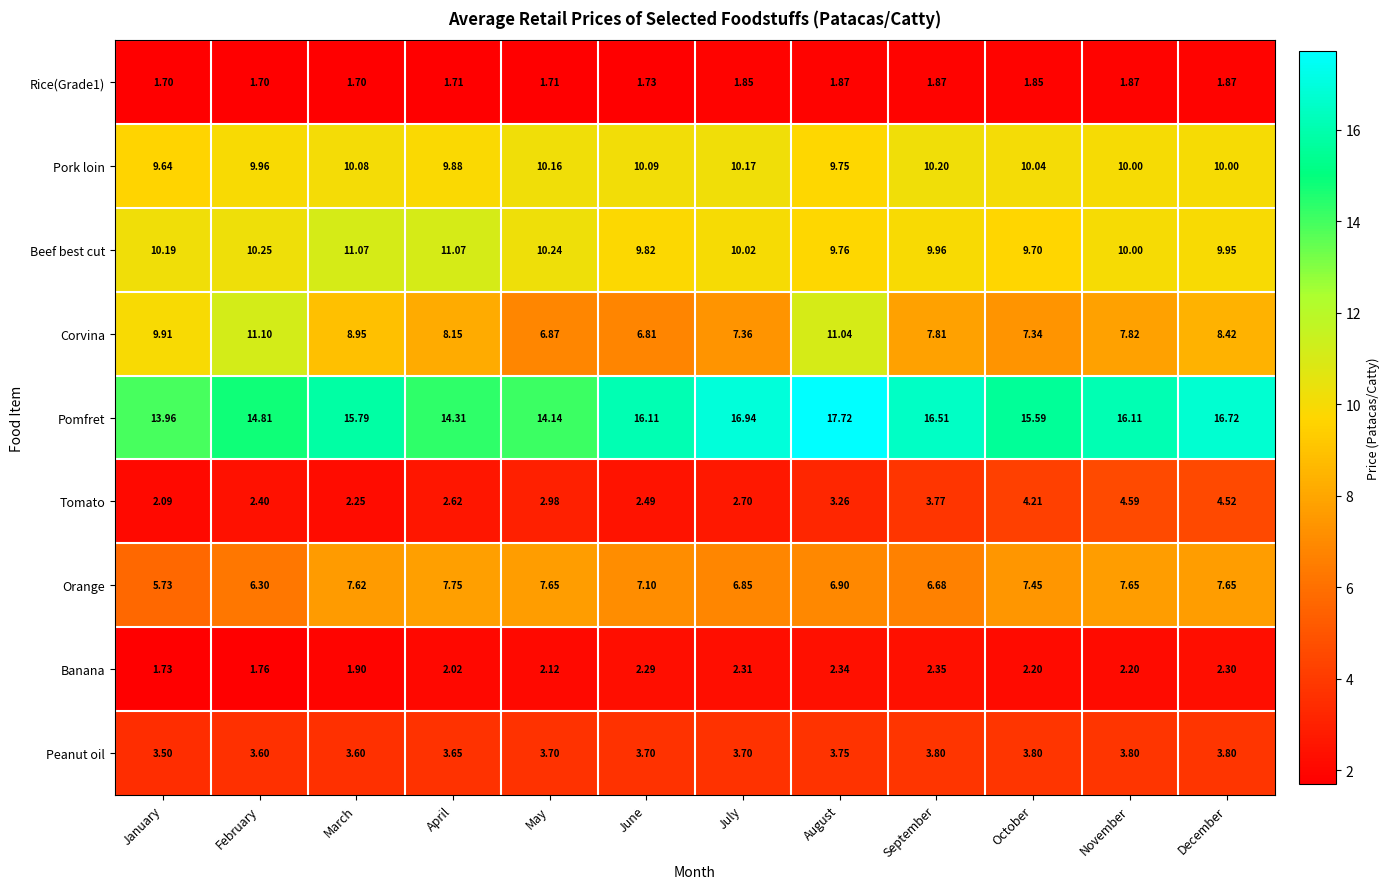

Between January and April, which series saw the biggest shift?

Orange